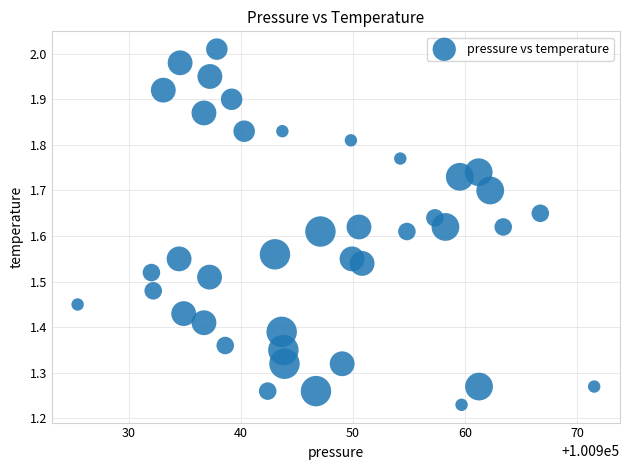

What is the range of Y values (max minus min)?

0.8